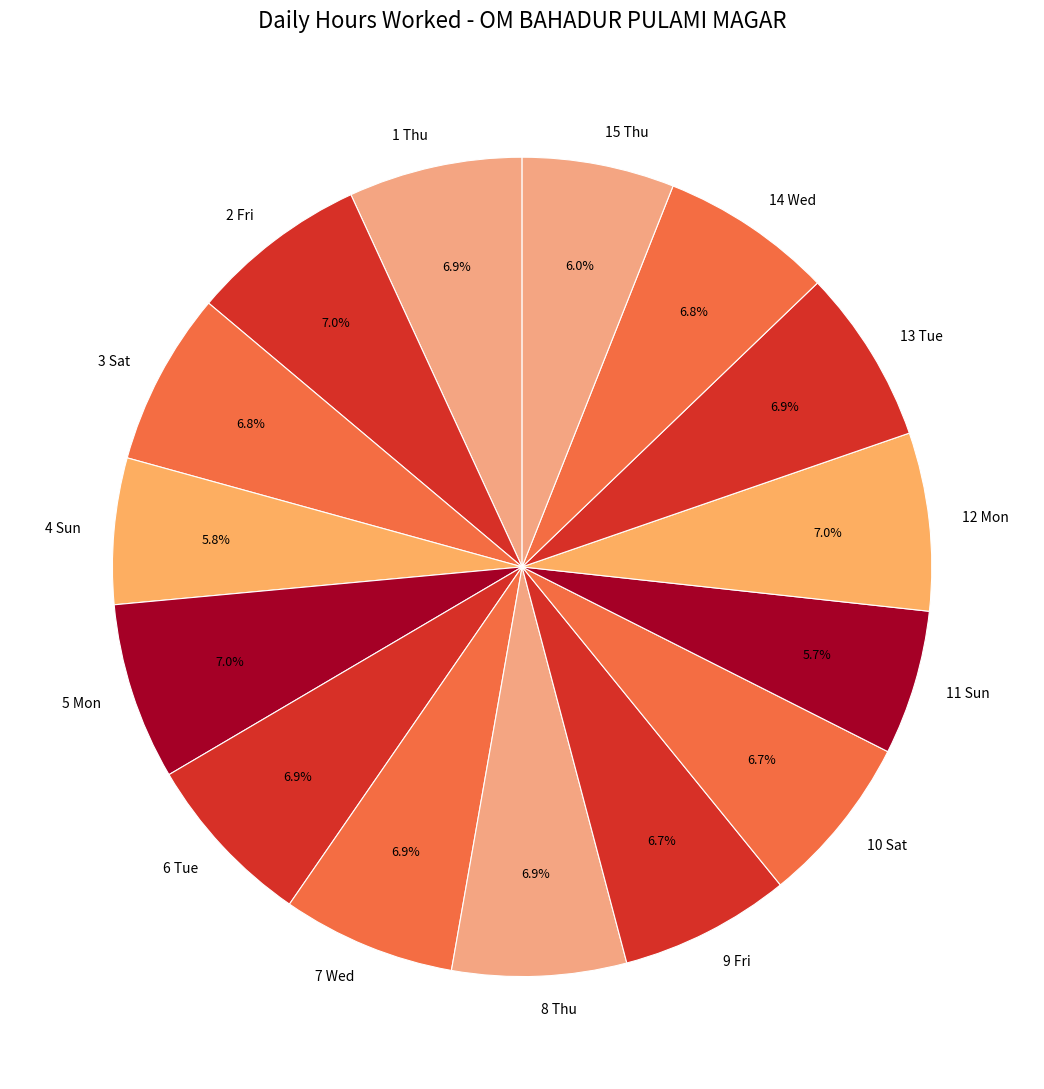

Is 10 Sat the majority of the pie?

No